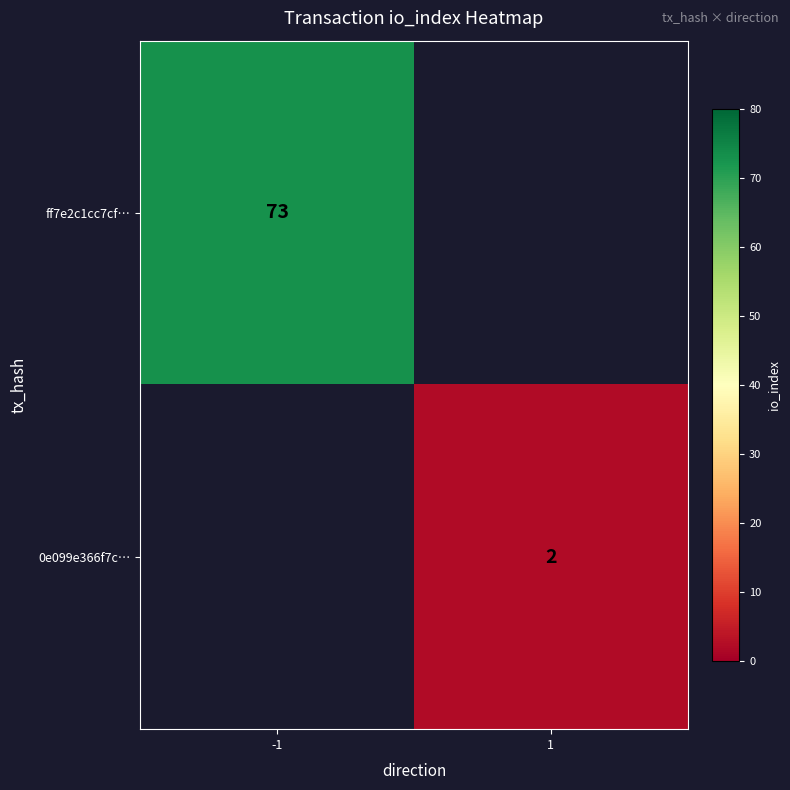

True or false: 0e099e366f7c… has a value of 2 at 1.

True